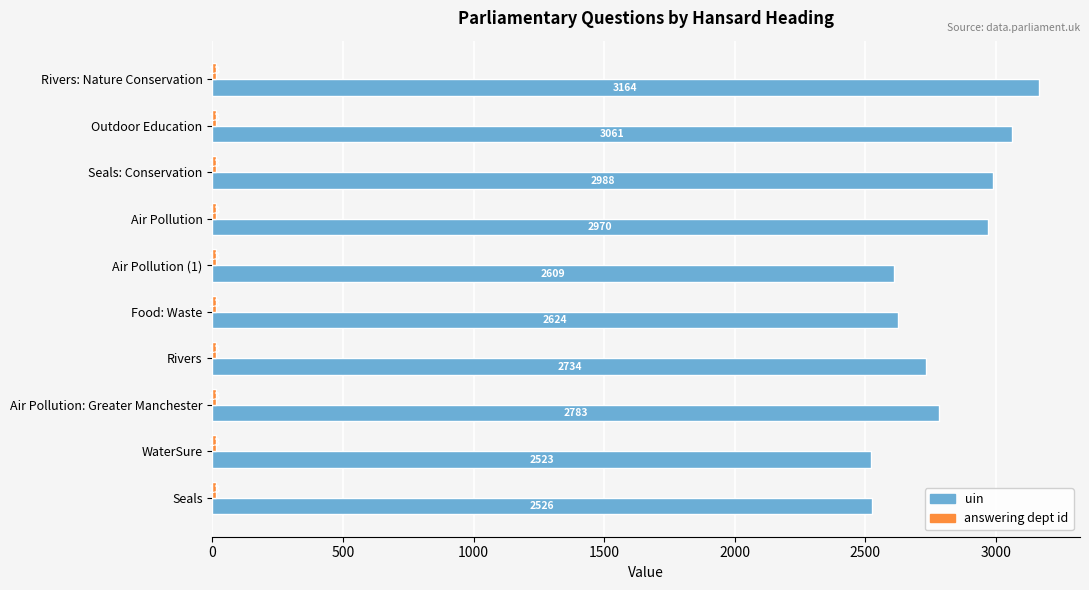

What is the difference between the uin values at Air Pollution and Outdoor Education?

91